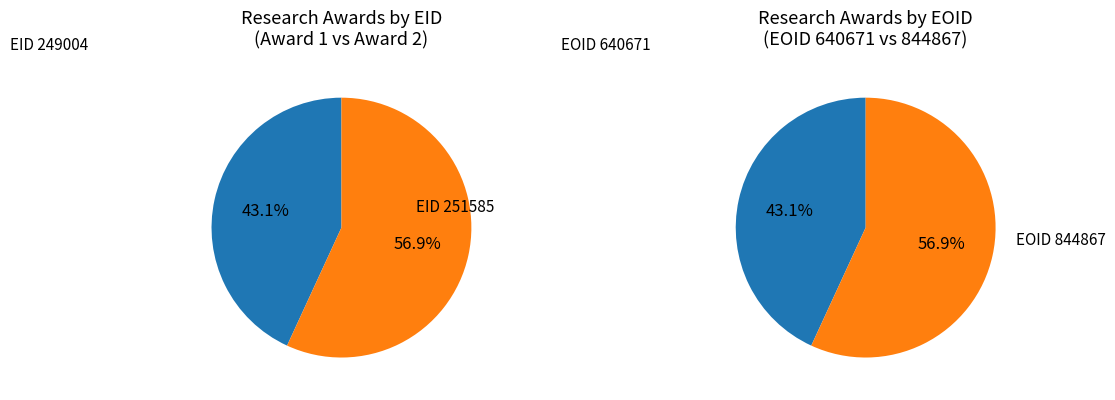

Is it true that 251585 is 46% of the pie?

False